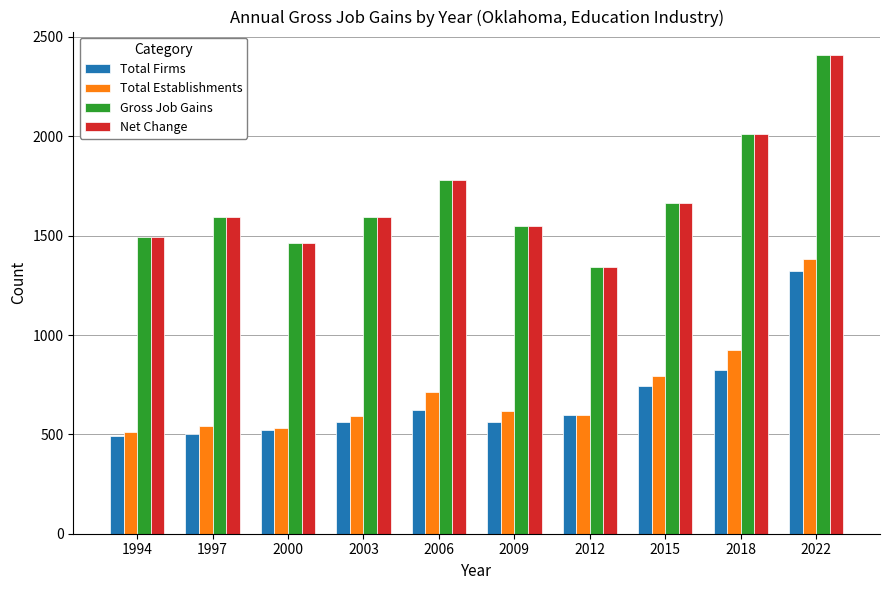

At which label does Total Establishments first exceed 619?

2006